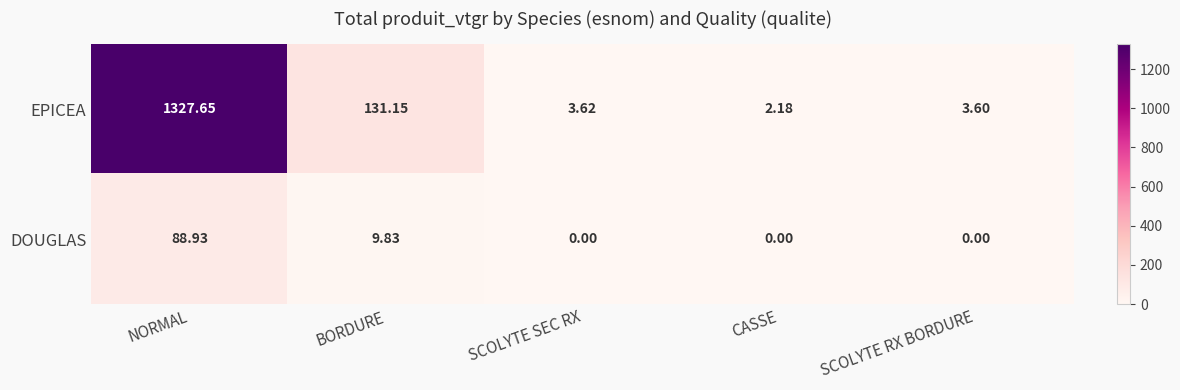

What is the total value across all series at SCOLYTE SEC RX?

3.6